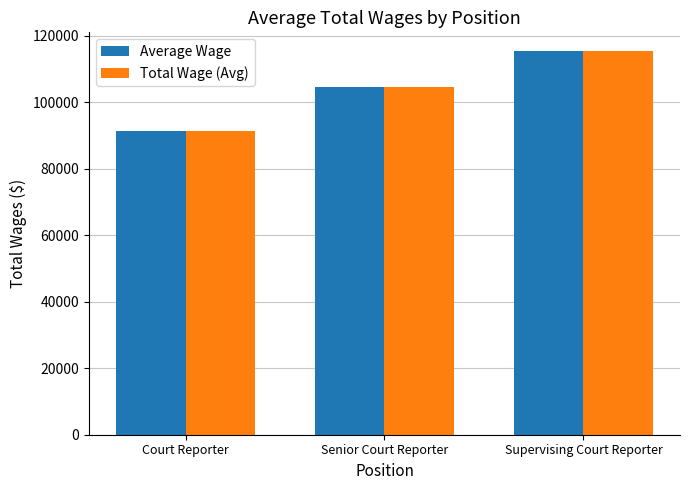

List the labels in order of Average Wage value, smallest first.

Court Reporter, Senior Court Reporter, Supervising Court Reporter